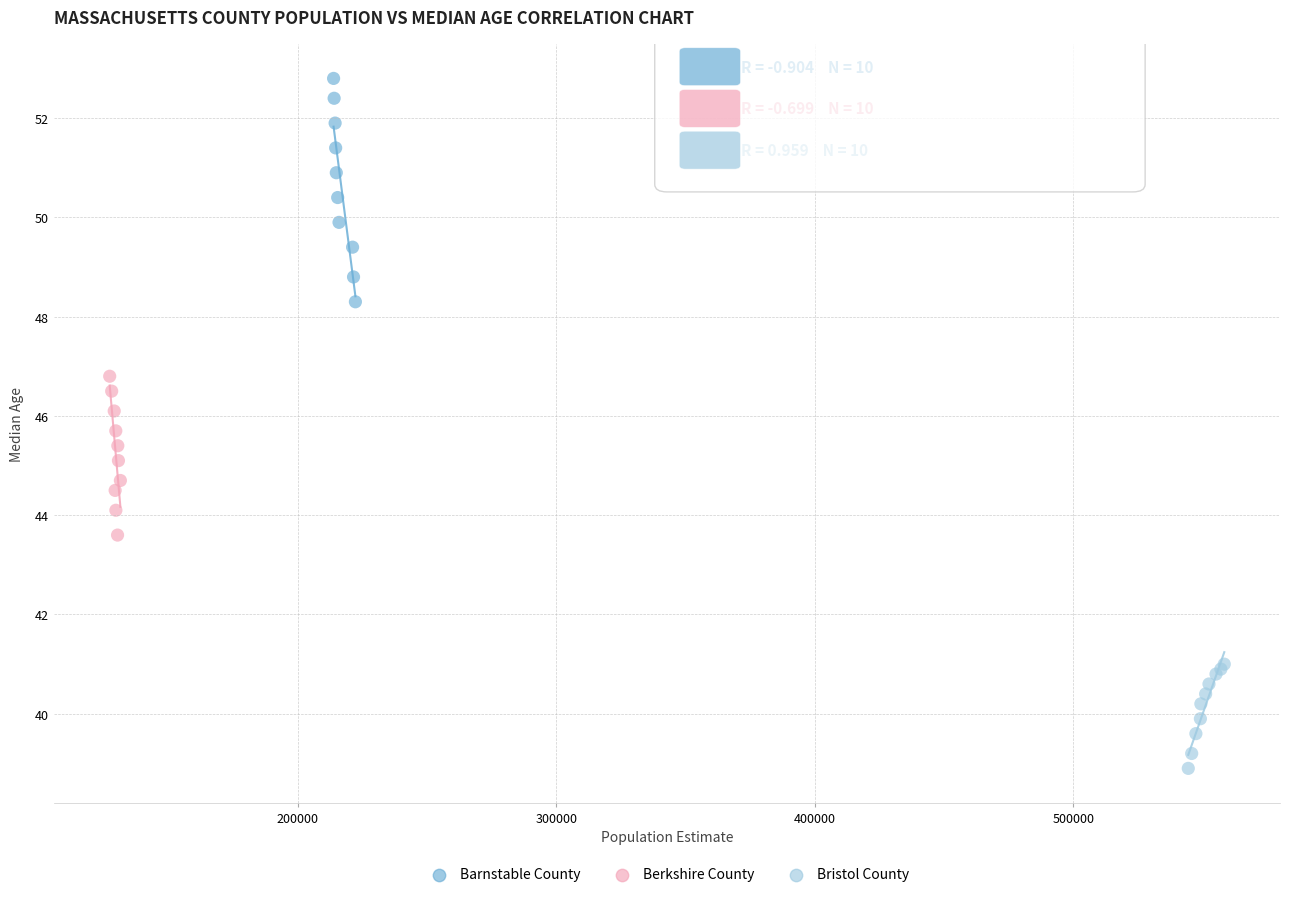

Which series contains the lowest Y value?

Bristol County